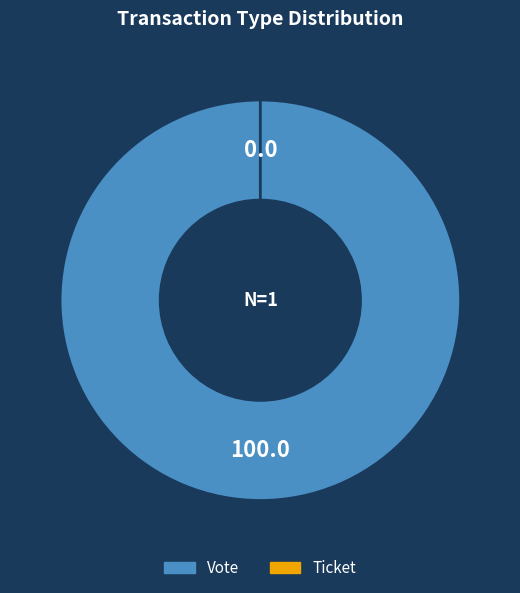

Between Vote and Ticket, which is larger?

Vote